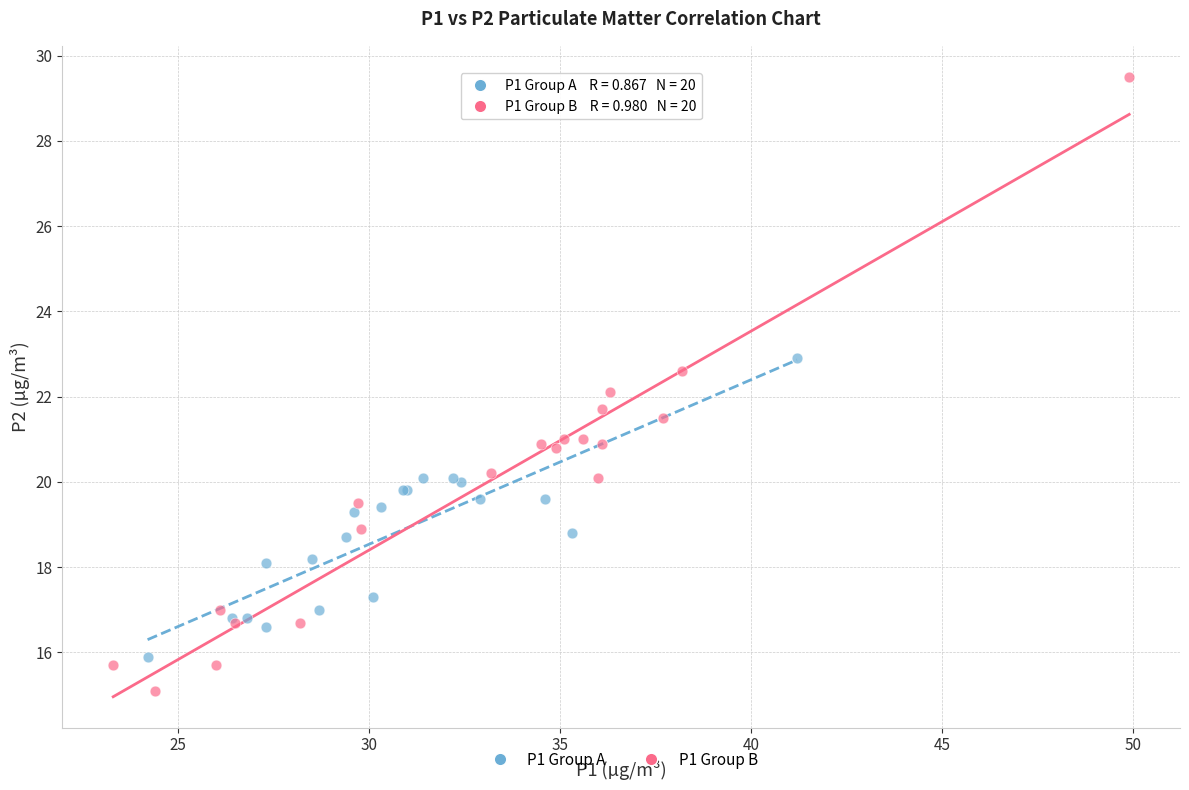

Which series has the widest spread of Y values?

P1 Group B